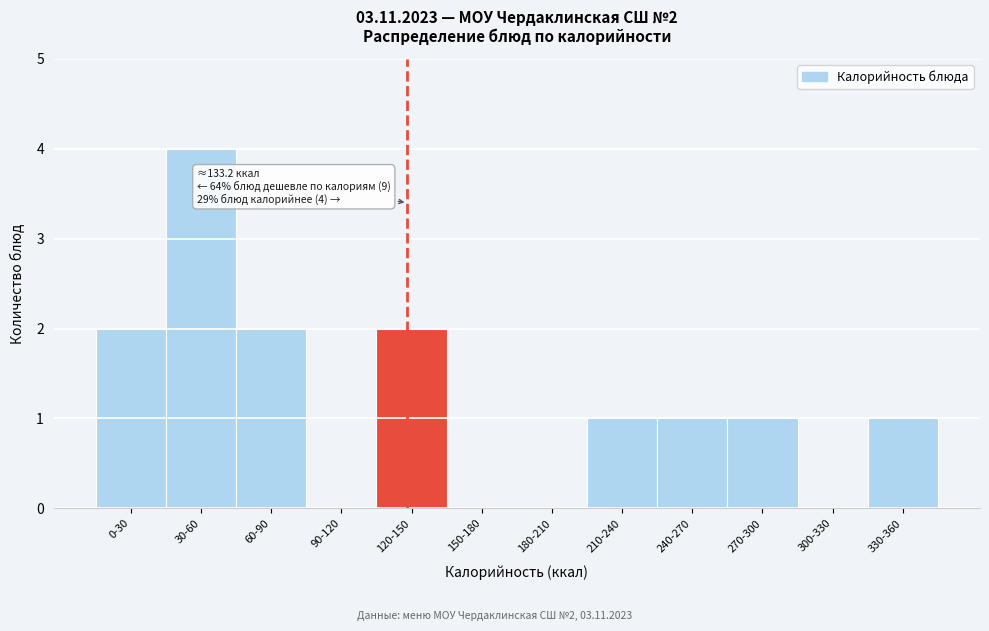

Reading left to right, transcribe all the data shown in this chart.

0-30=2	30-60=4	60-90=2	90-120=0	120-150=2	150-180=0	180-210=0	210-240=1	240-270=1	270-300=1	300-330=0	330-360=1